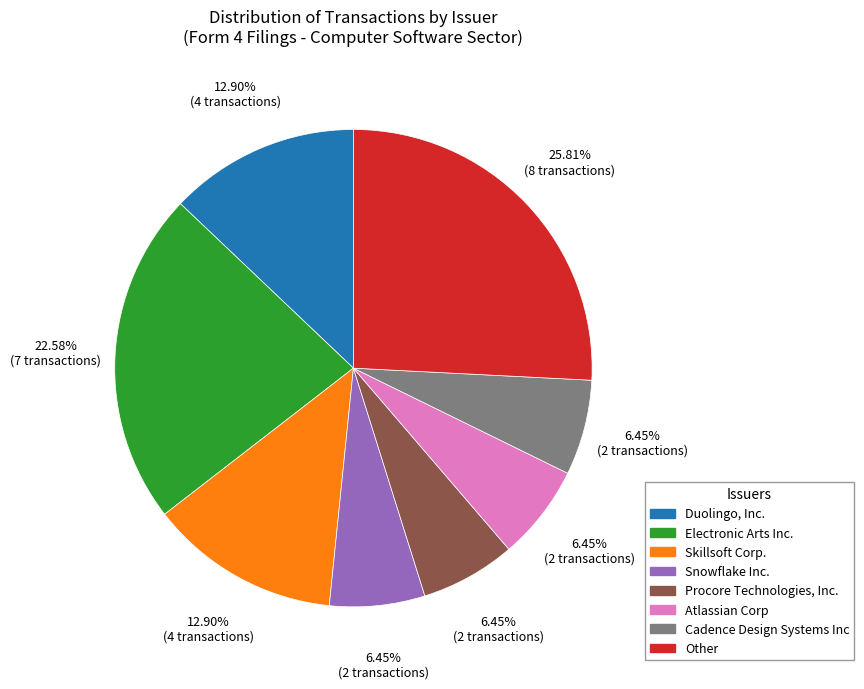

Which has a higher value, Skillsoft Corp. or Cadence Design Systems Inc?

Skillsoft Corp.